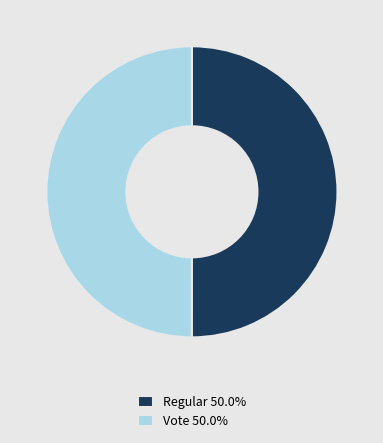

Approximately how many times larger is the value at Regular 50.0% compared to Vote 50.0%?

1.0